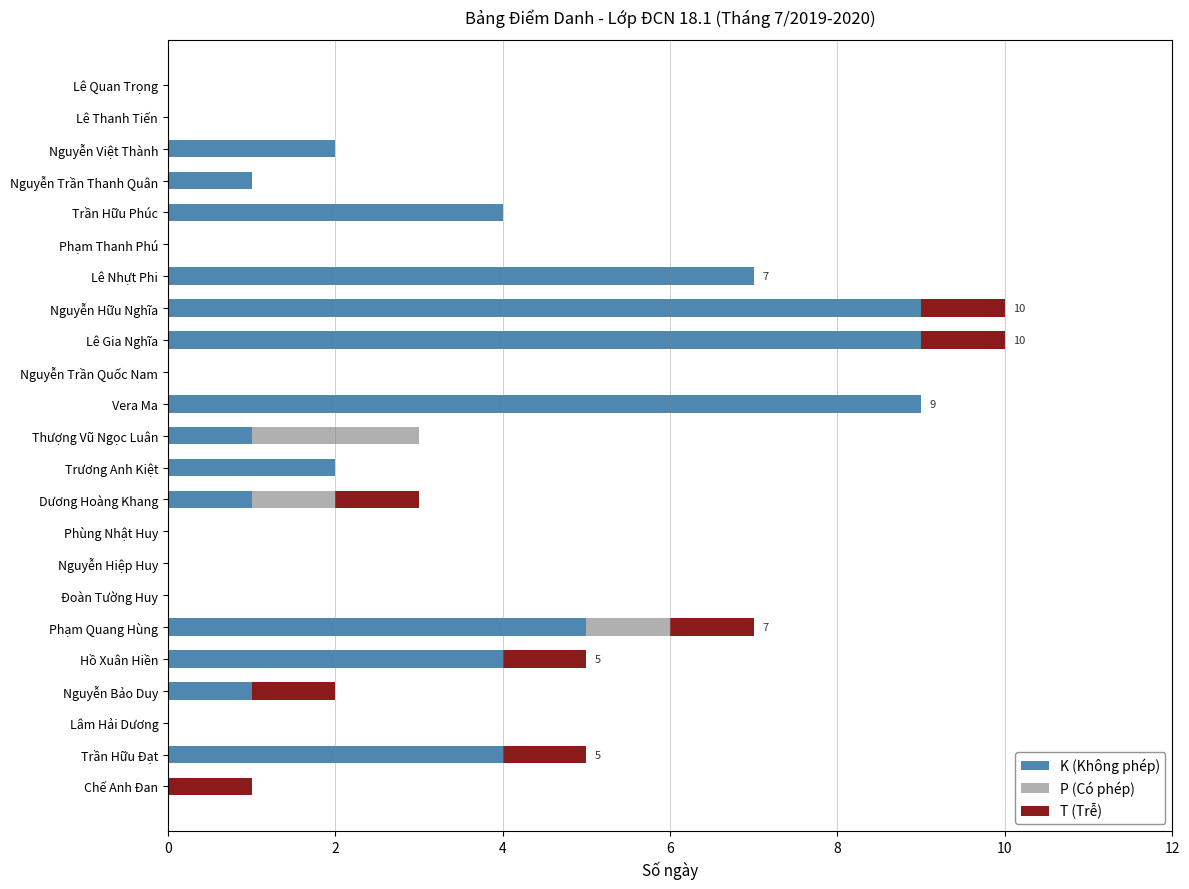

What is the maximum value for K (Không phép)?

9